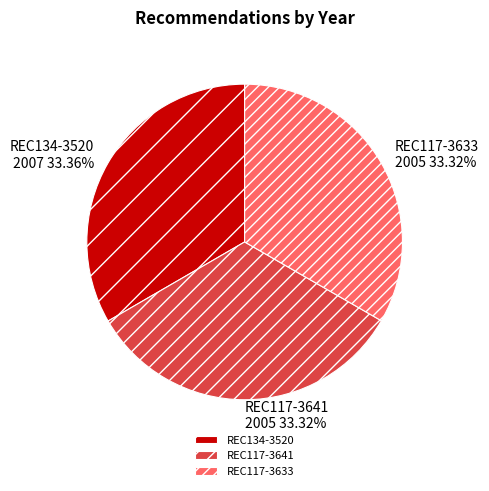

Approximately how many times larger is the value at REC117-3641 compared to REC117-3633?

1.0